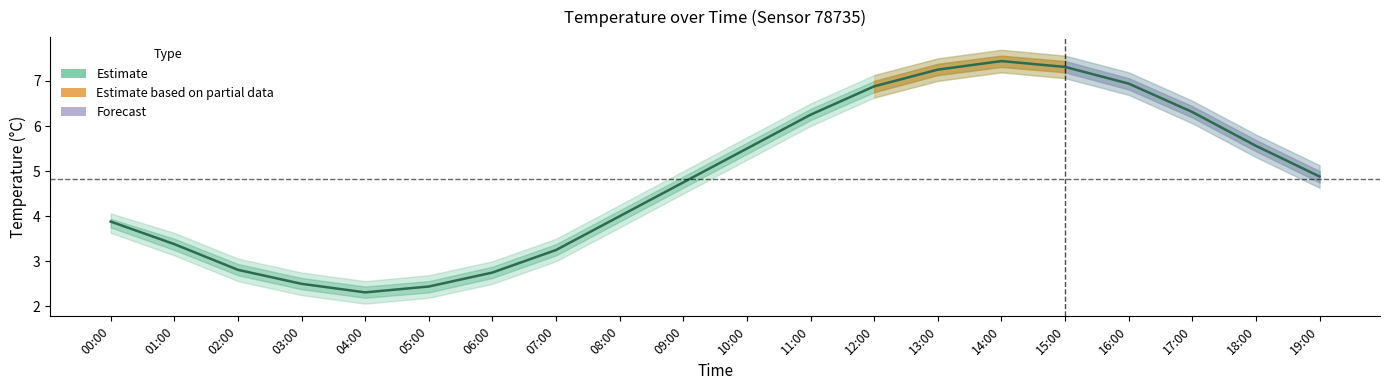

Is it true that the value at 05:00 is 0.6?

False